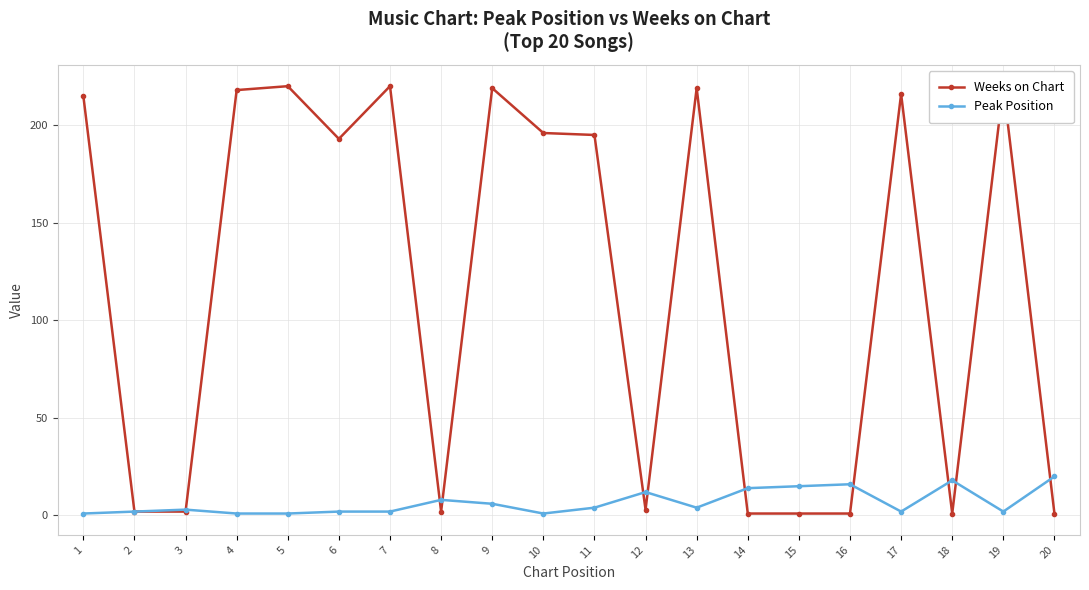

What is the total value across all series at 12?

15